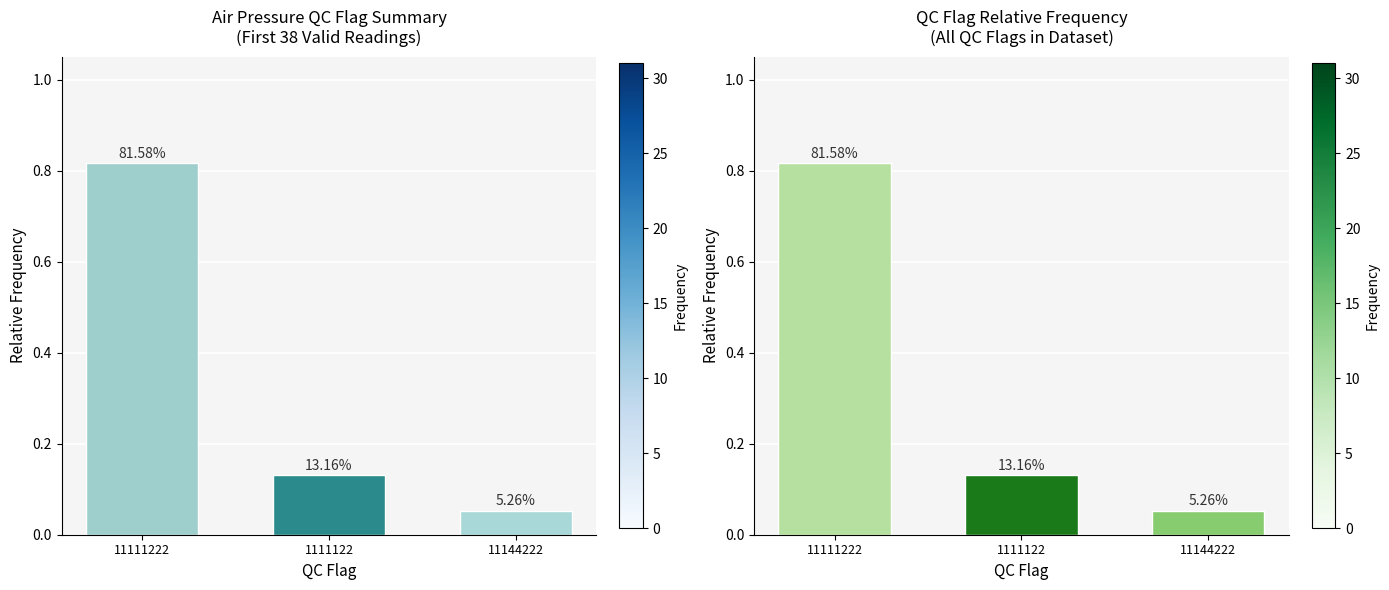

What is the difference between the maximum and minimum values?

0.8